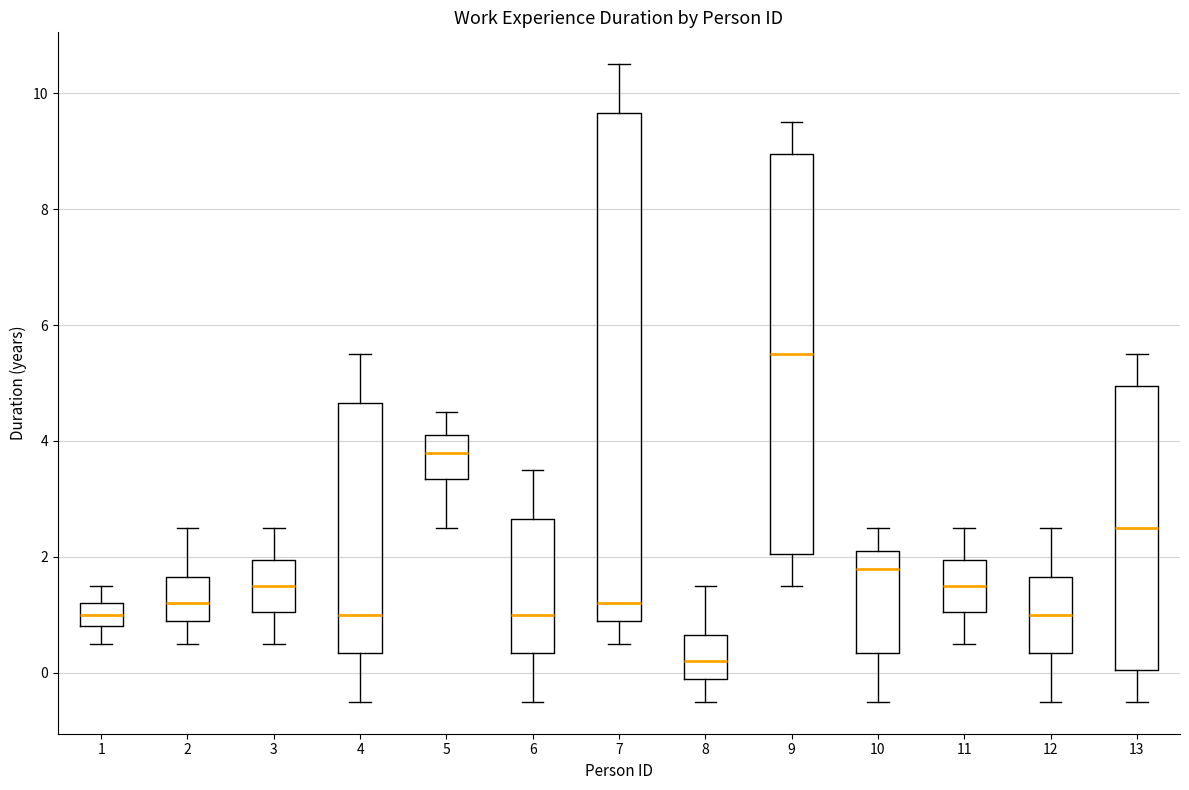

Reading left to right, read every box against the y-axis: the position of its median line, the range the box covers, and the ends of its whiskers. The values are not printed on the chart, so give them approximately, as read against the axis.

1: median 1.0, box 0.8 to 1.2, whiskers 0.6 to 1.6
2: median 1.2, box 1.0 to 1.6, whiskers 0.6 to 2.6
3: median 1.6, box 1.0 to 2.0, whiskers 0.6 to 2.6
4: median 1.0, box 0.4 to 4.6, whiskers -0.4 to 5.6
5: median 3.8, box 3.4 to 4.2, whiskers 2.6 to 4.6
6: median 1.0, box 0.4 to 2.6, whiskers -0.4 to 3.6
7: median 1.2, box 1.0 to 9.6, whiskers 0.6 to 10.6
8: median 0.2, box 0.0 to 0.6, whiskers -0.4 to 1.6
9: median 5.6, box 2.0 to 9.0, whiskers 1.6 to 9.6
10: median 1.8, box 0.4 to 2.2, whiskers -0.4 to 2.6
11: median 1.6, box 1.0 to 2.0, whiskers 0.6 to 2.6
12: median 1.0, box 0.4 to 1.6, whiskers -0.4 to 2.6
13: median 2.6, box 0.0 to 5.0, whiskers -0.4 to 5.6